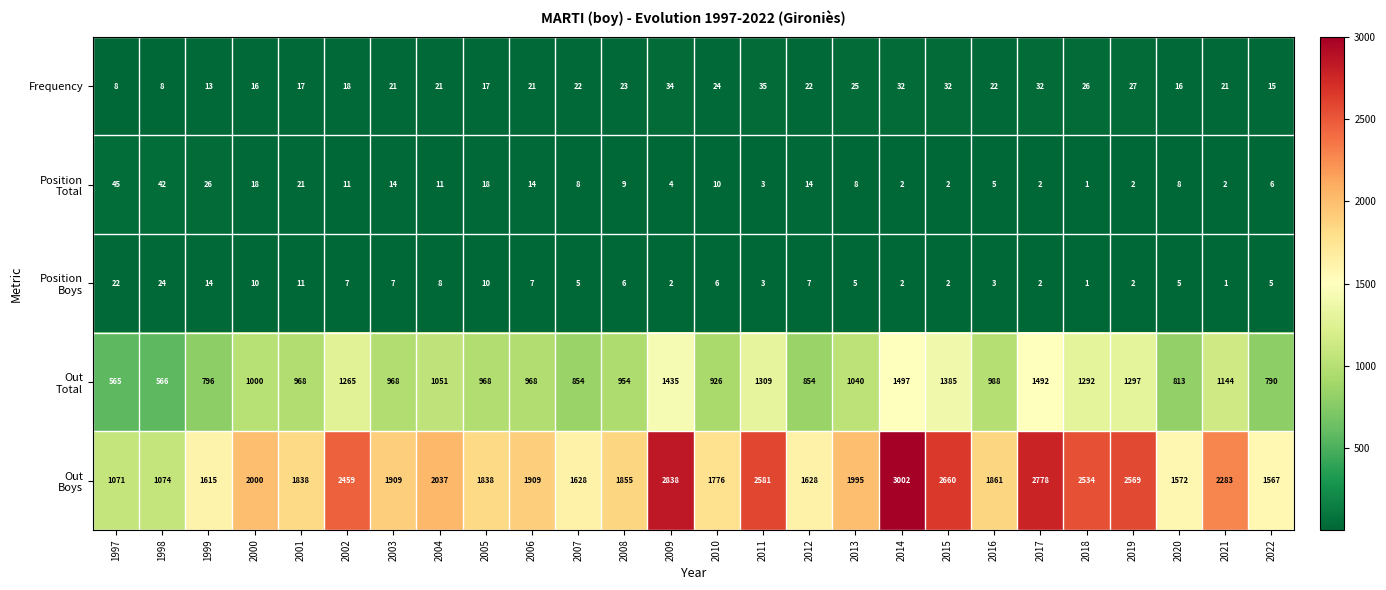

What is the difference between the highest and lowest values at 1998?

1066